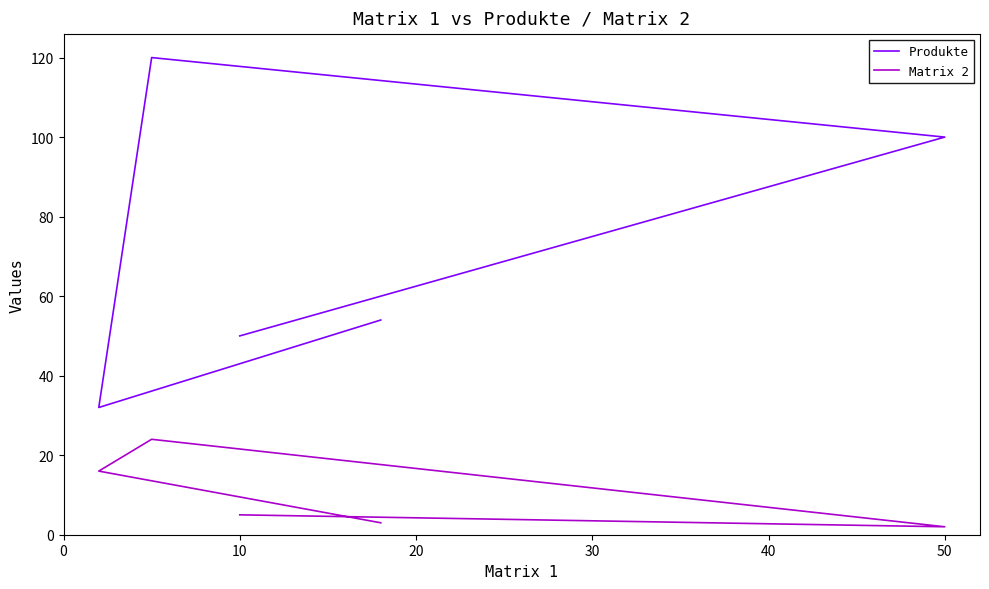

What is the total value across all series at 20?

144